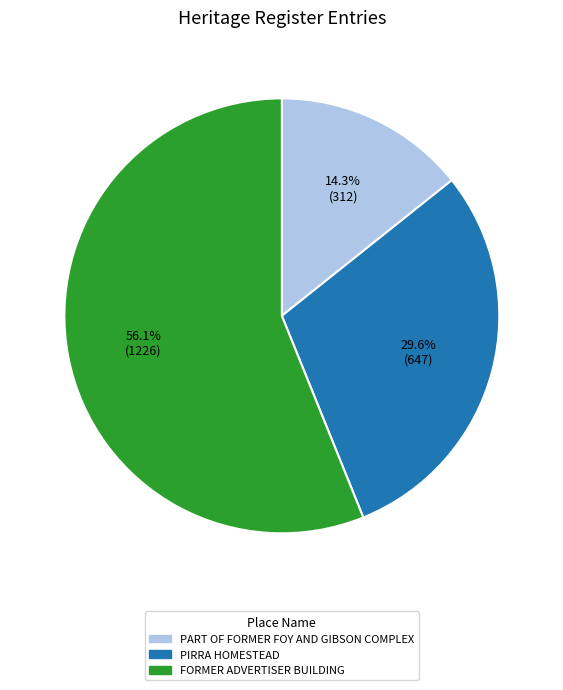

Is FORMER ADVERTISER BUILDING the majority of the pie?

Yes